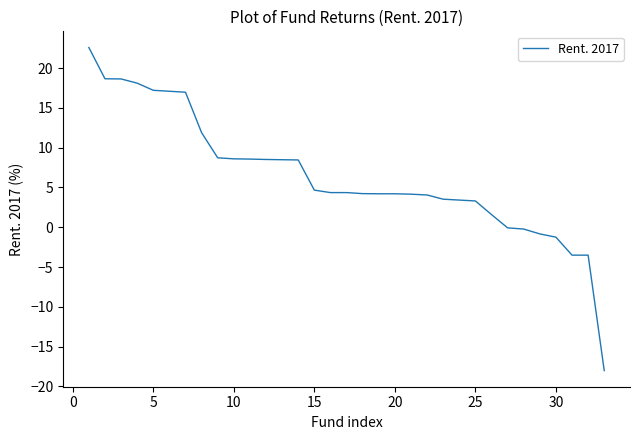

What is the maximum value shown in the chart?

22.6